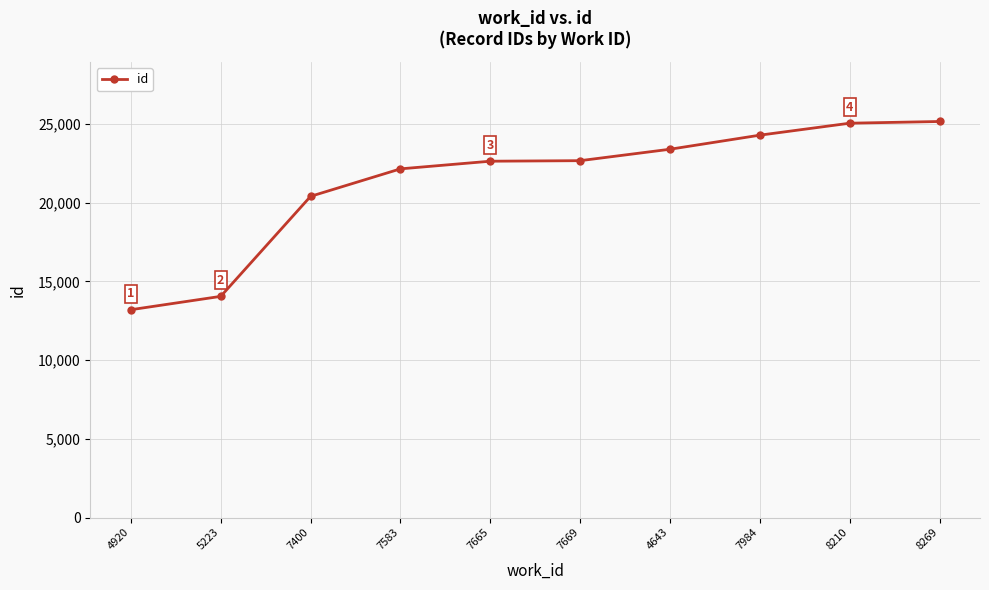

At which category does the chart reach its minimum across all series?

4920